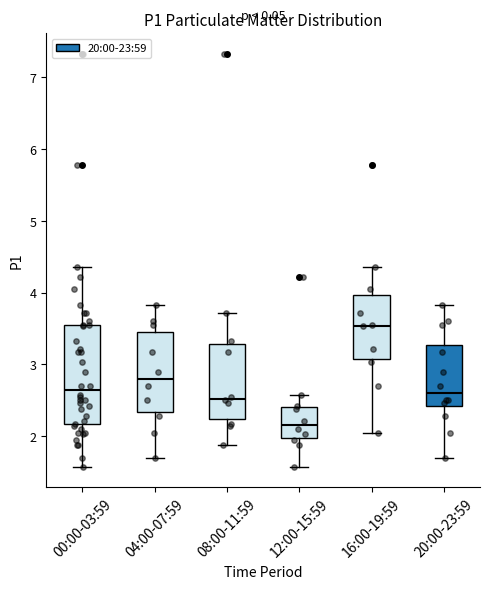

Which box is the tallest, from its lower edge to its upper edge?

00:00-03:59